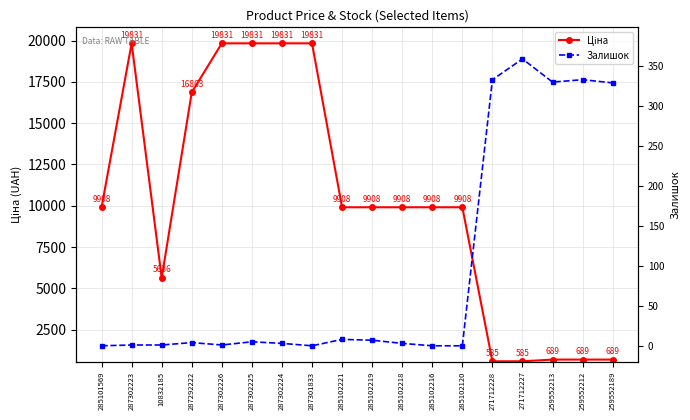

How many interior local valleys does the Ціна series have?

1